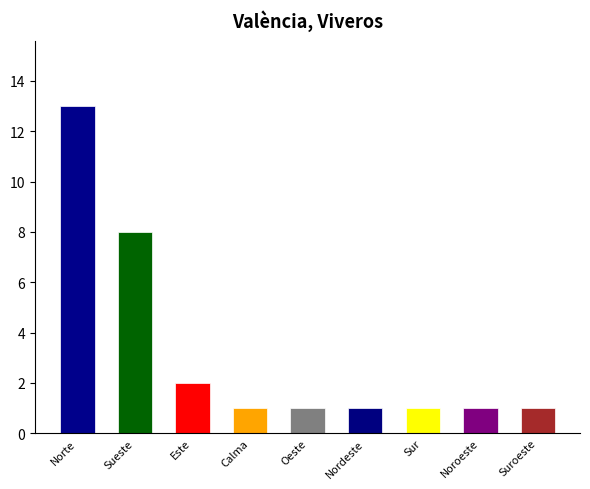

How many distinct data groups are displayed?

1